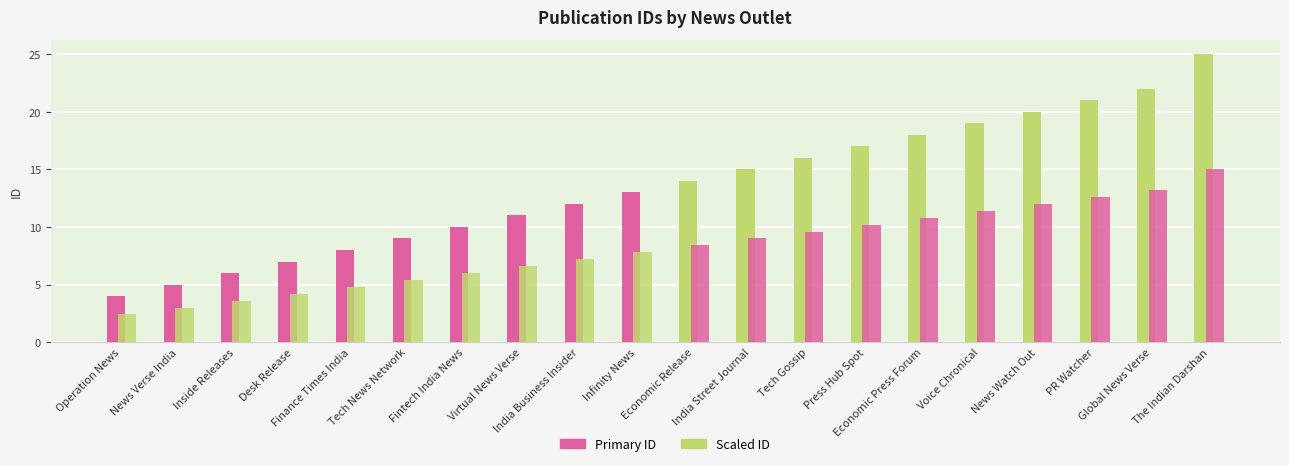

What is the total value across all series at Infinity News?

20.8